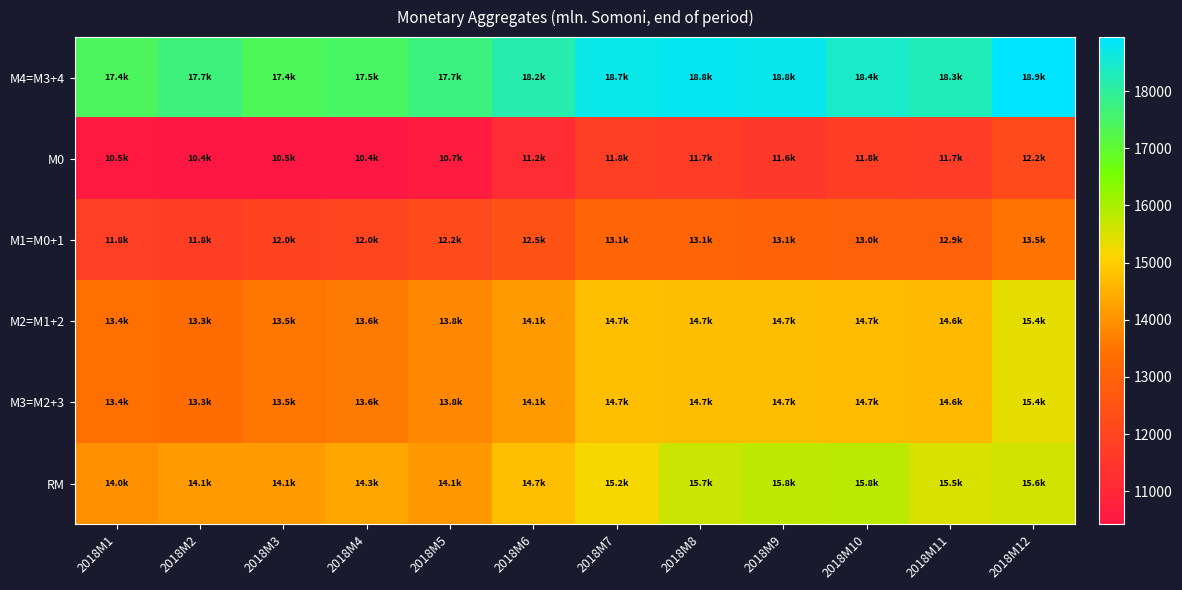

What is the difference between the highest and lowest values at 2018M11?

6536.4